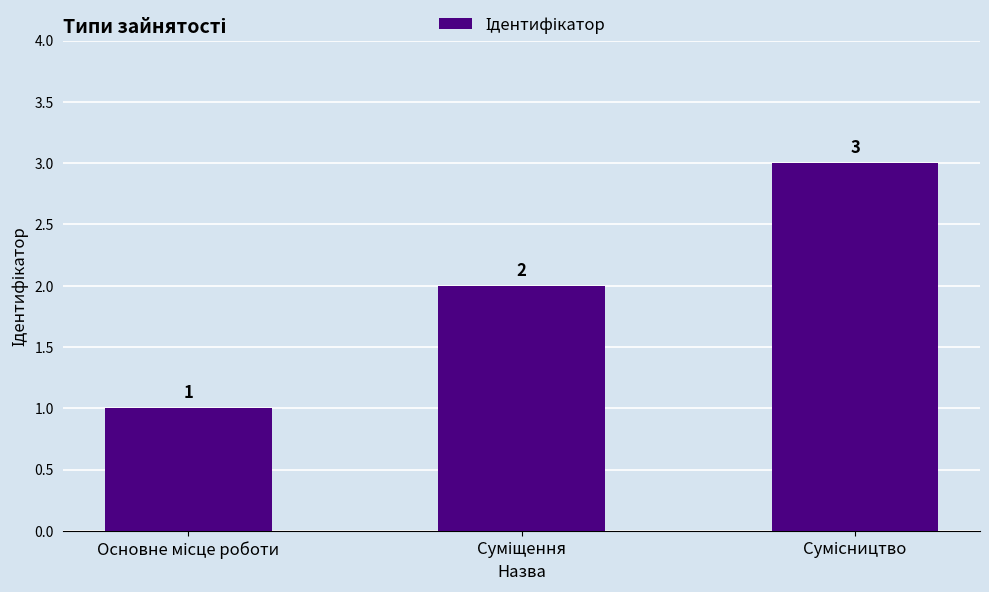

What is the sum of all values?

6